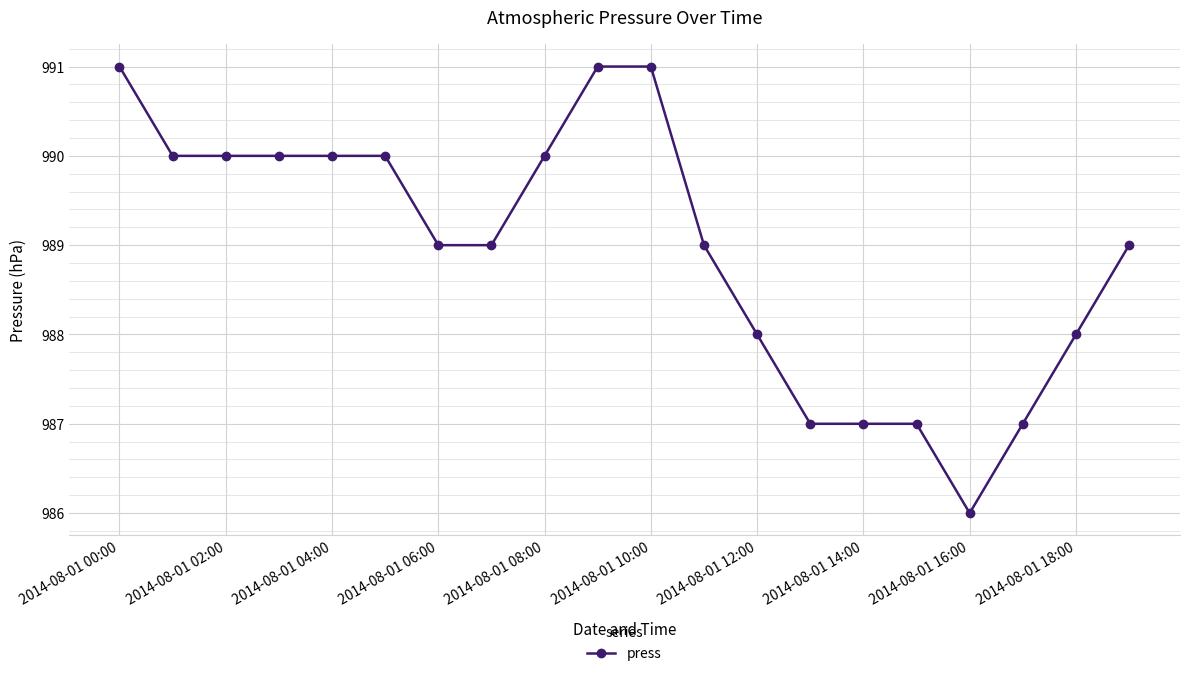

What is the difference between the maximum and minimum values?

5